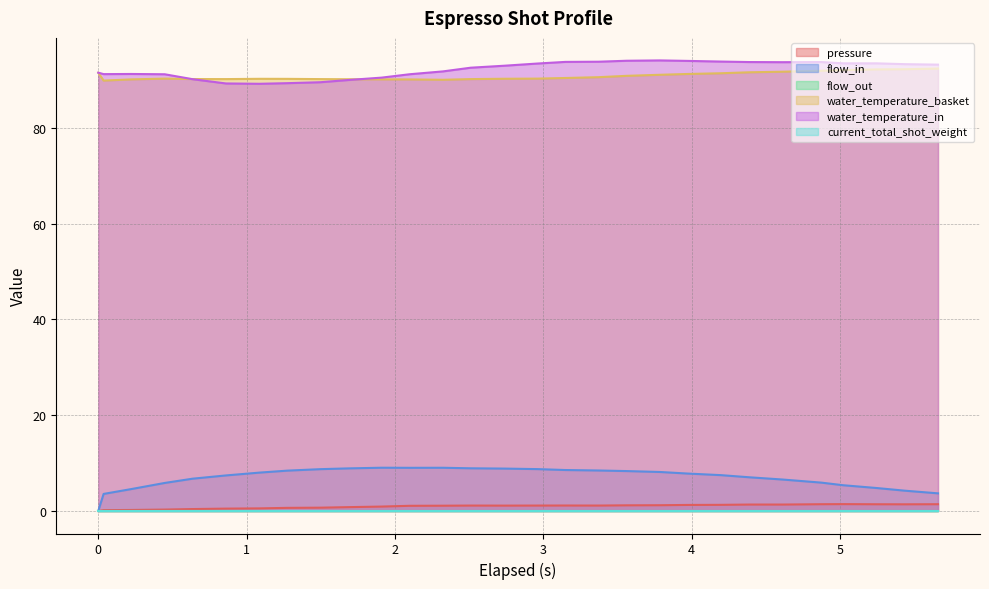

True or false: water_temperature_in has more than 0 points higher than both neighbors.

True